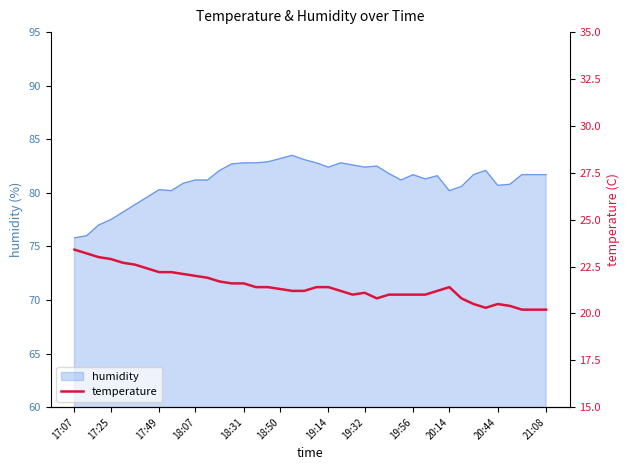

The chart shows a value of 20.8 at 25. True or false?

True